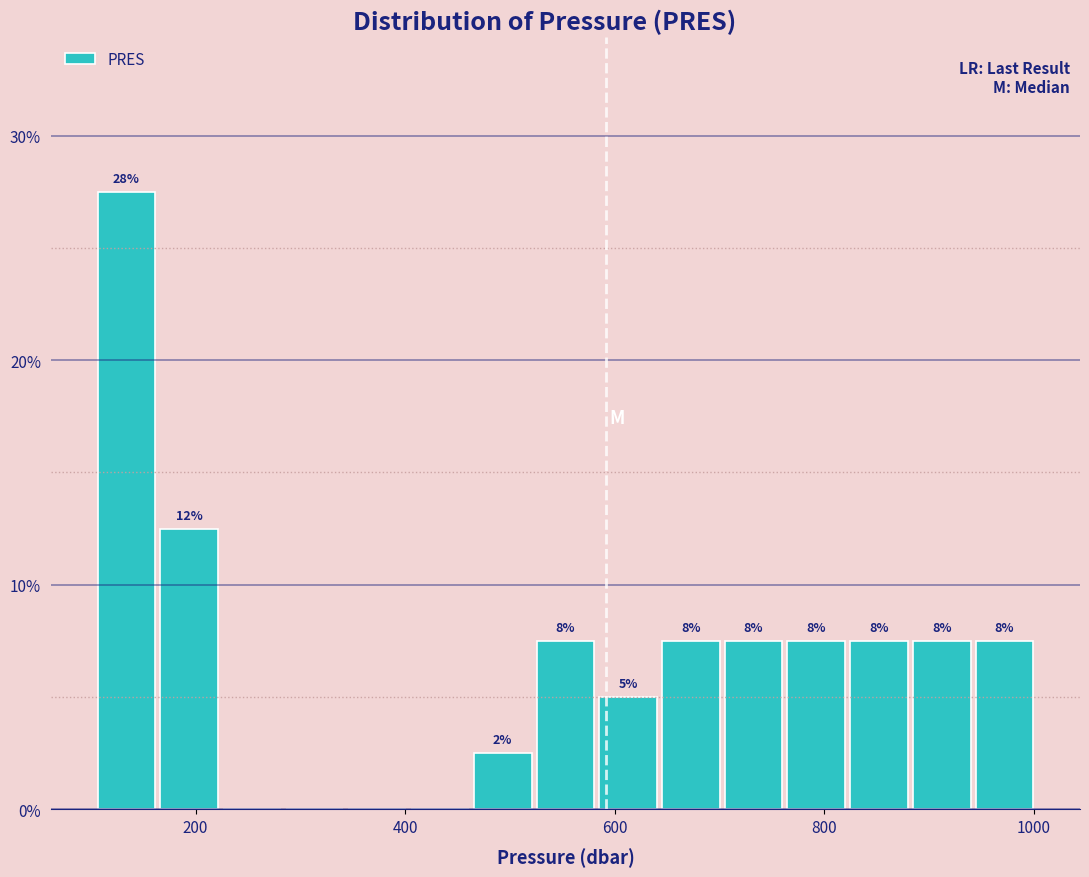

Around what value on the x-axis is the tallest bar? Give the approximate position of its centre, as read against the axis.

140